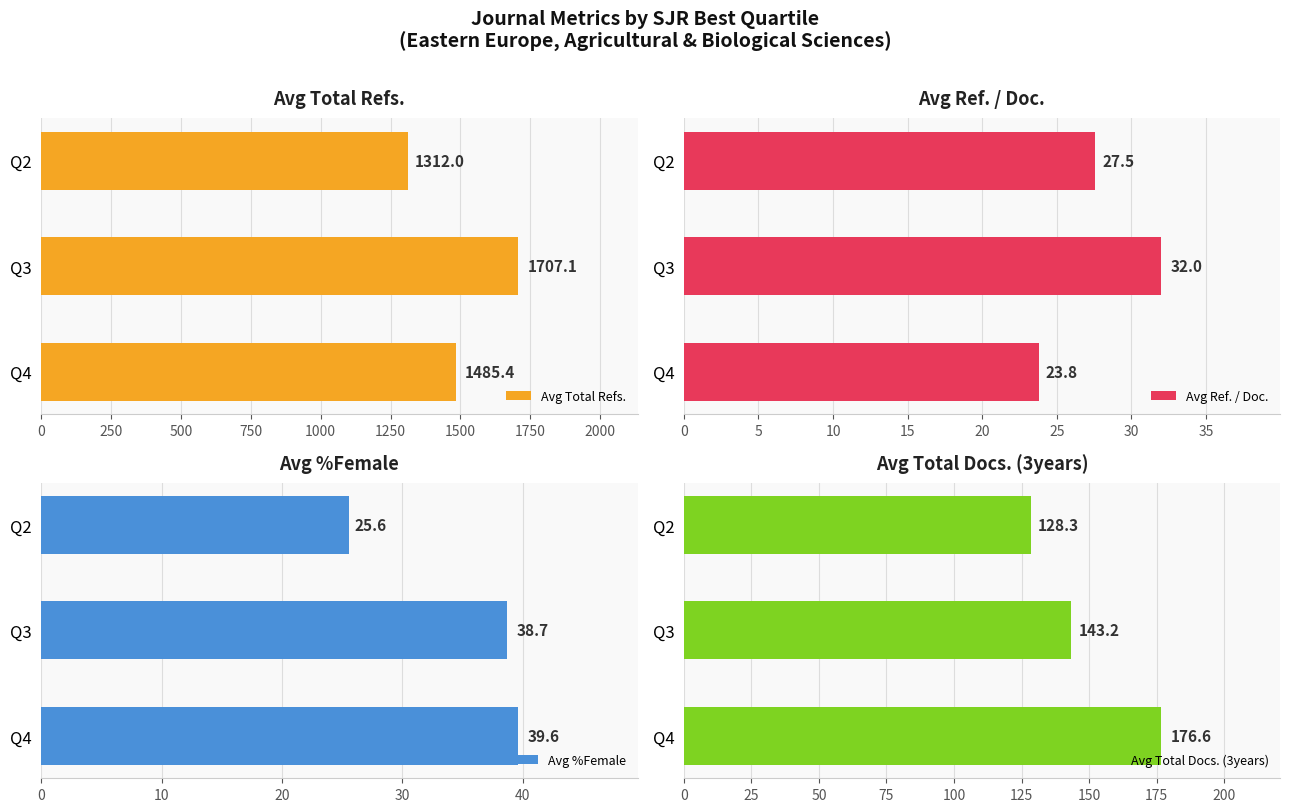

Which series changed the most between 0 and 500?

Avg Total Refs.